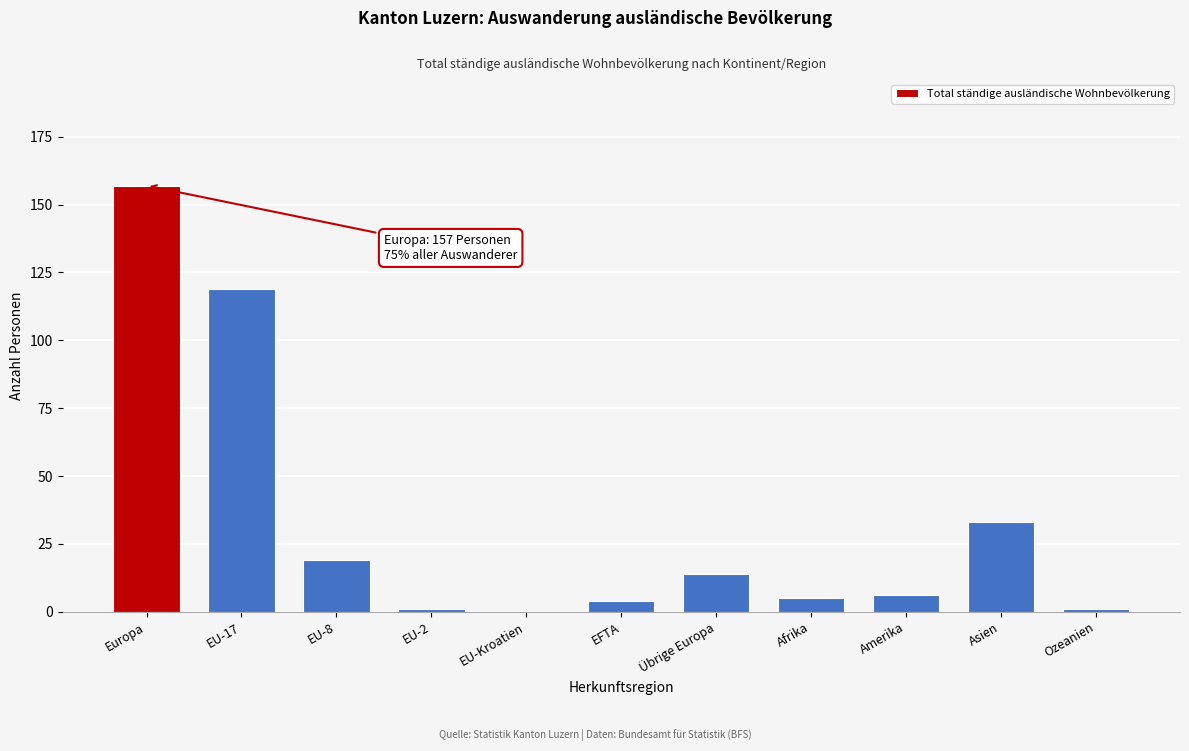

Reading left to right, transcribe all the data shown in this chart.

Europa=157	EU-17=119	EU-8=19	EU-2=1	EU-Kroatien=0	EFTA=4	Übrige Europa=14	Afrika=5	Amerika=6	Asien=33	Ozeanien=1